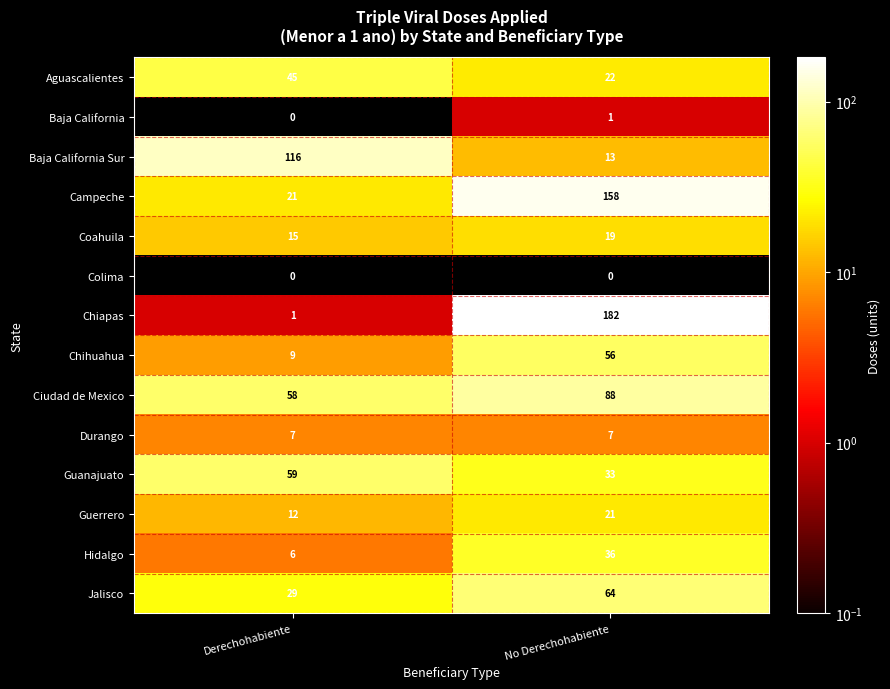

Between Derechohabiente and No Derechohabiente, which series saw the biggest shift?

Chiapas